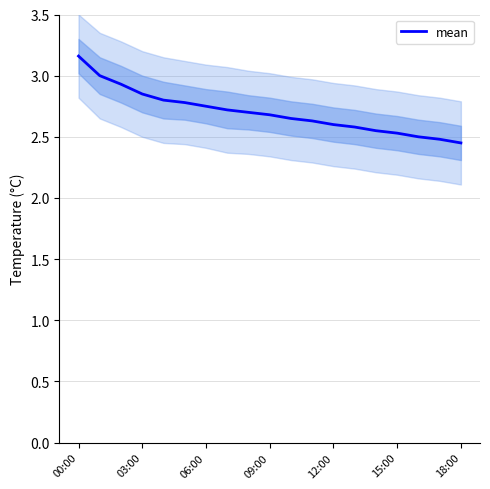

What is the average value?

2.7